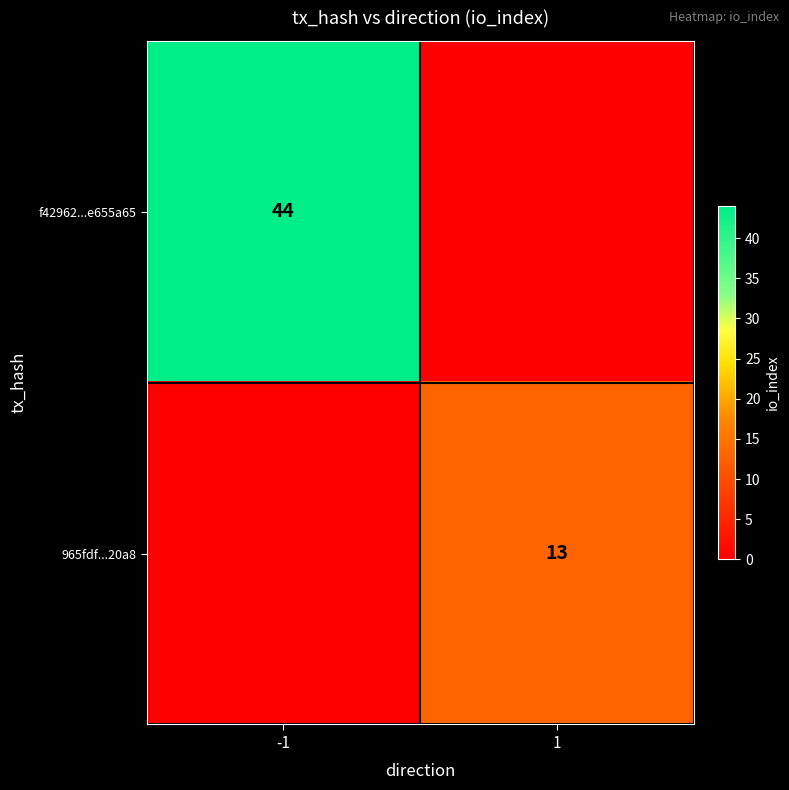

True or false: 965fdf...20a8 has a value of 23 at 1.

False